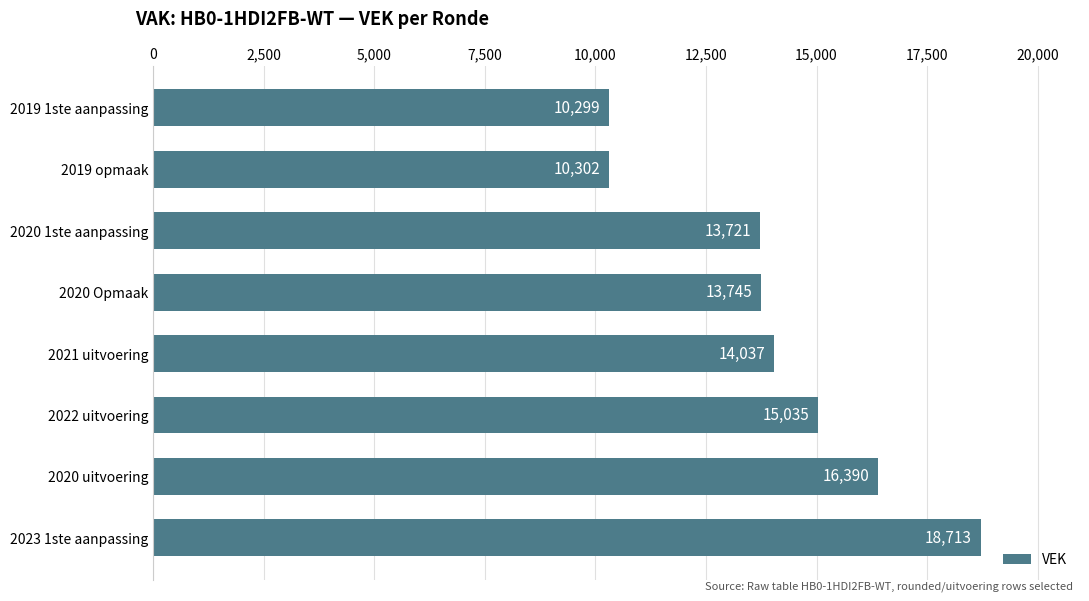

Count the number of categories in the chart.

8